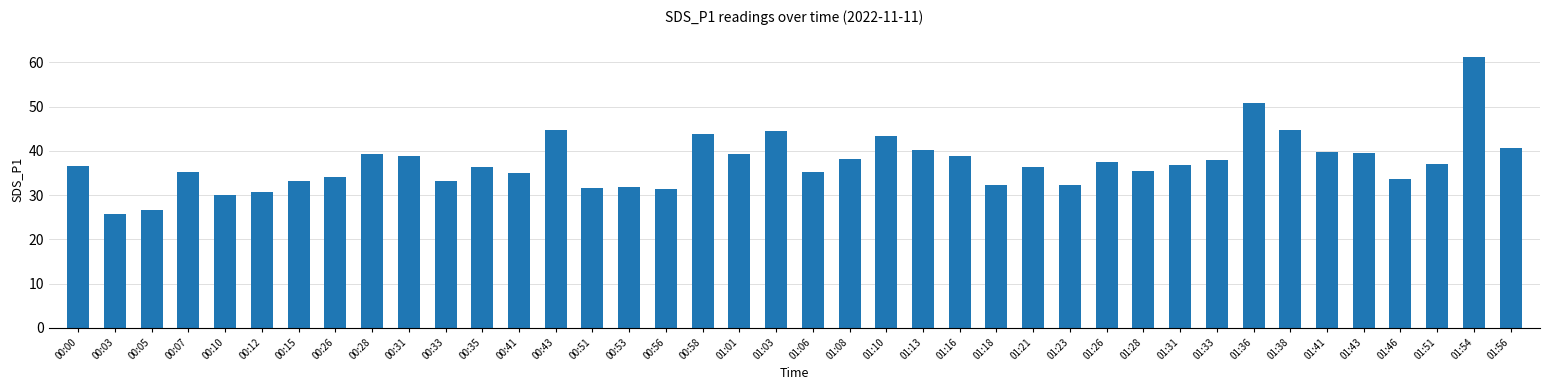

Count the number of values greater than 36.

23